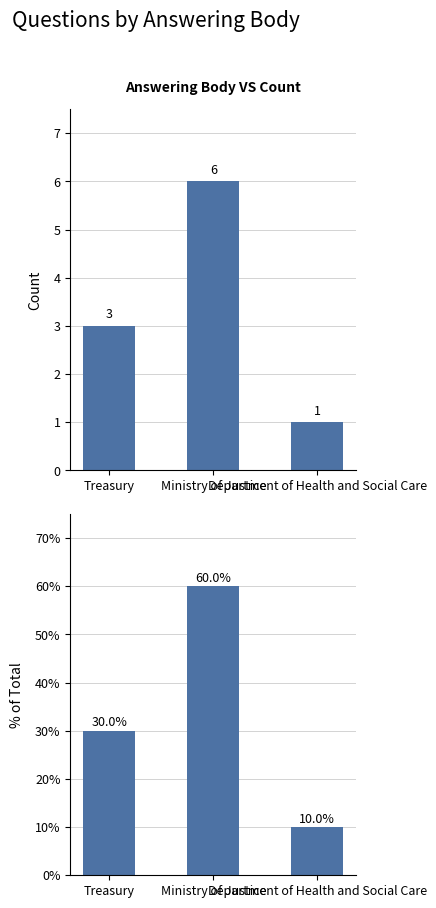

Read the % of Total value at Department of Health and Social Care, to the nearest 10.

10